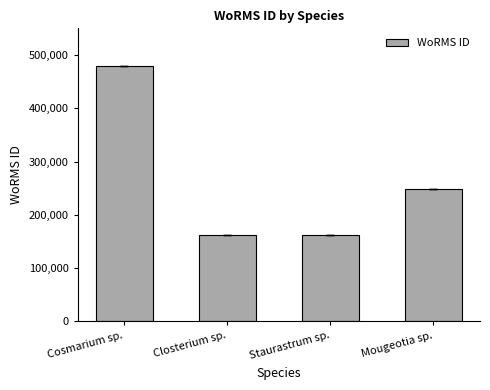

What is the label of the 1st bar from the right?

Mougeotia sp.